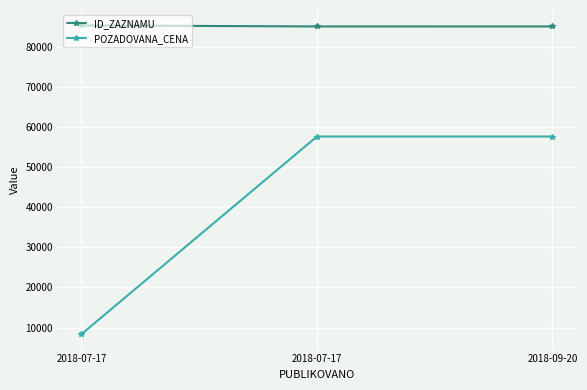

Reading left to right, transcribe all the data shown in this chart.

ID_ZAZNAMU: 85278	85024	85026
POZADOVANA_CENA: 8360	57600	57600